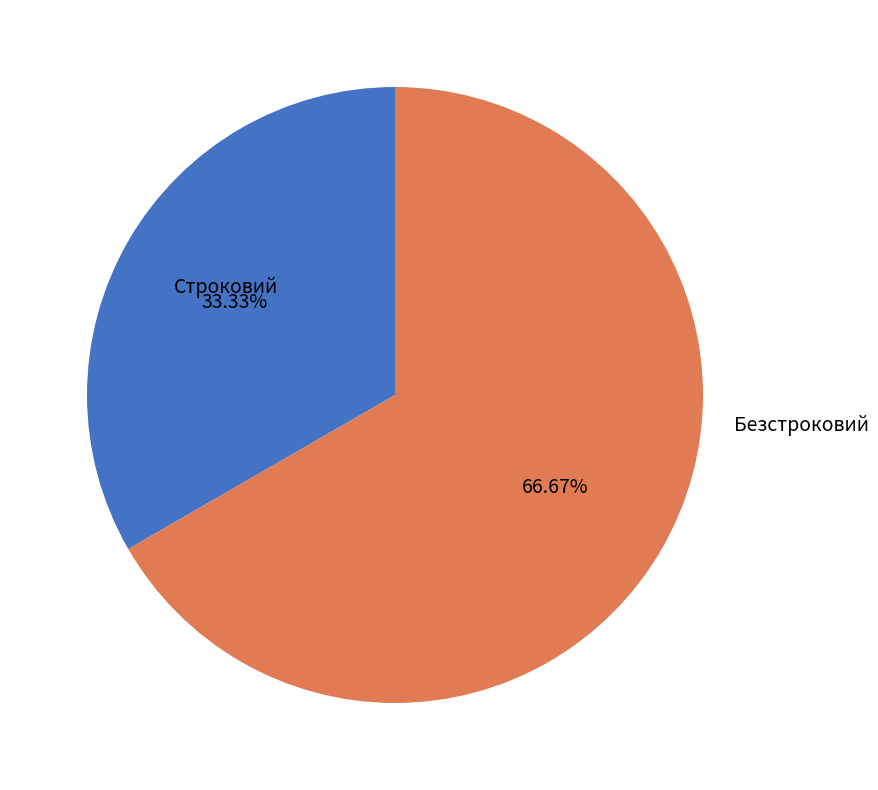

The Безстроковий slice represents 74% of the pie. True or false?

False